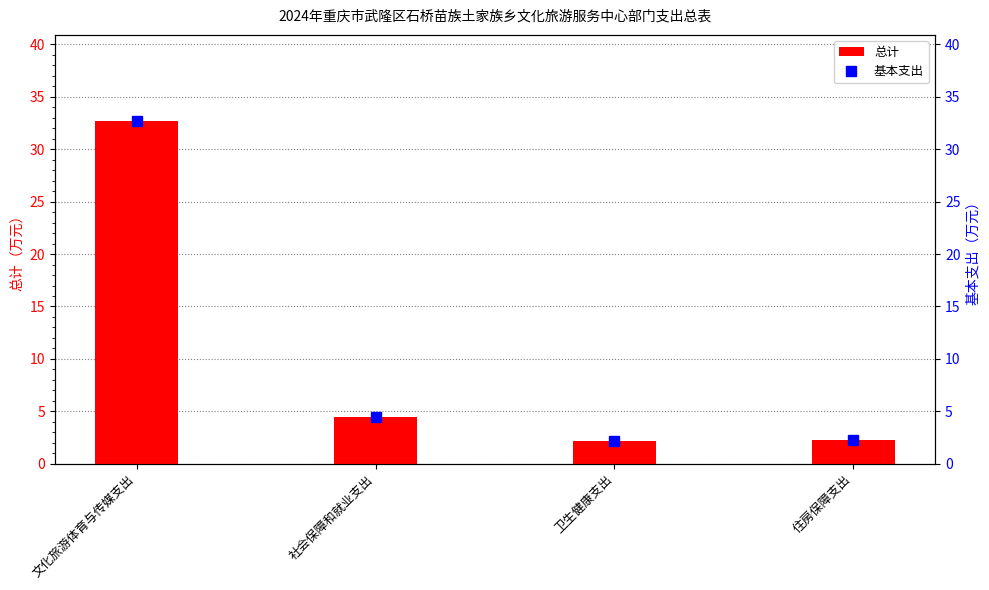

What is the difference between the maximum and minimum values in the 基本支出 series?

30.5